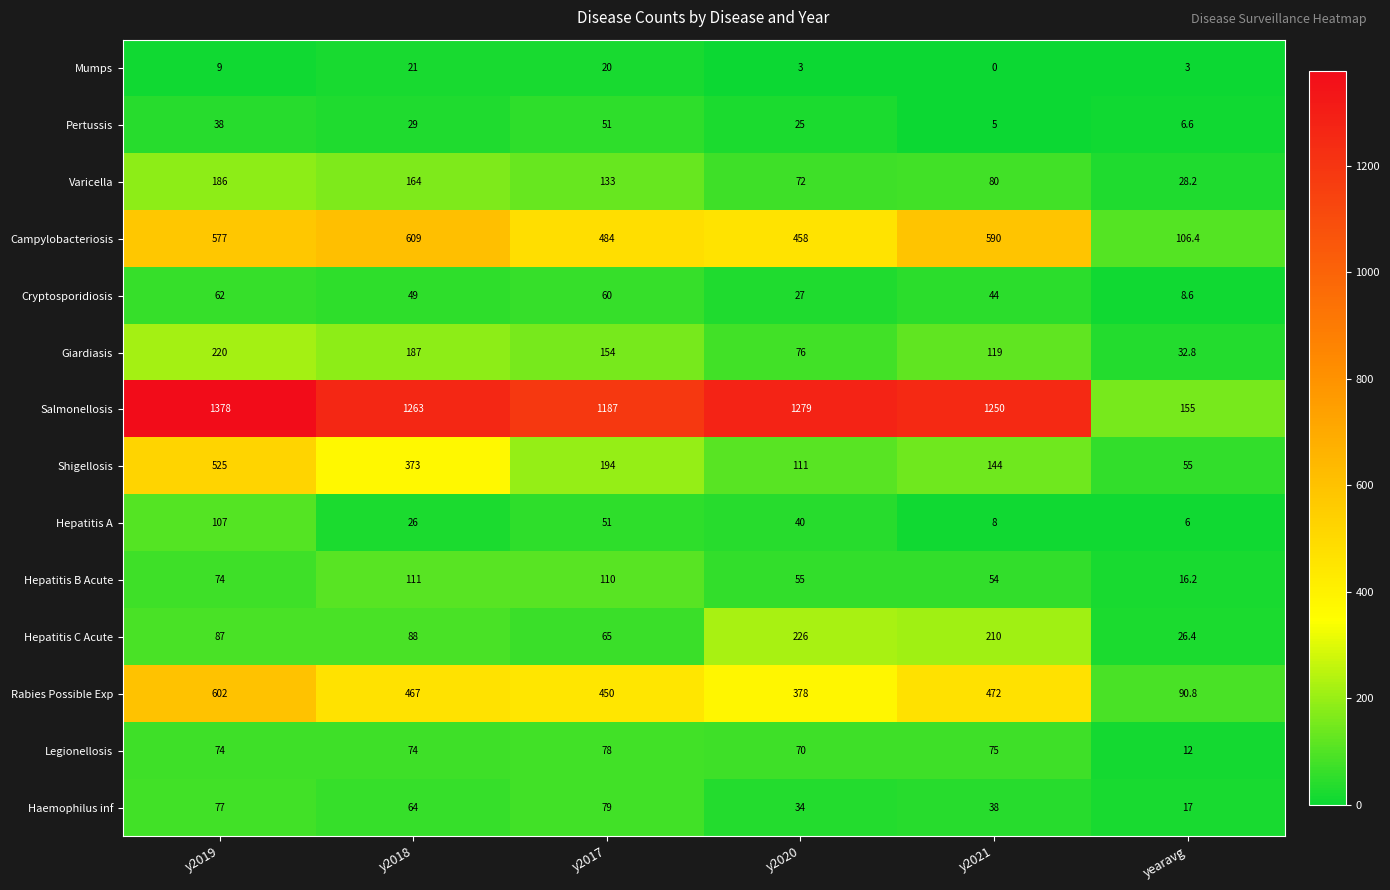

The value of Shigellosis at y2019 is 282.0. True or false?

False